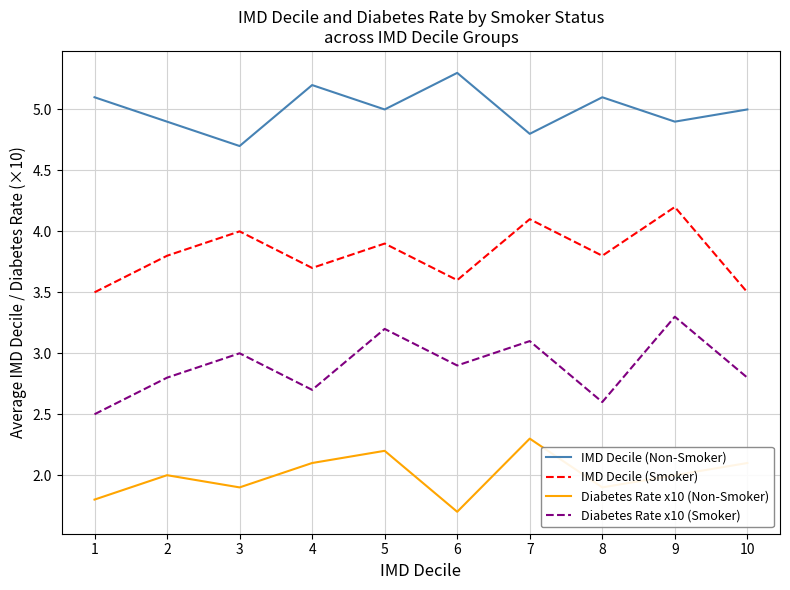

The value of IMD Decile (Smoker) at 1 is 4.7. True or false?

False